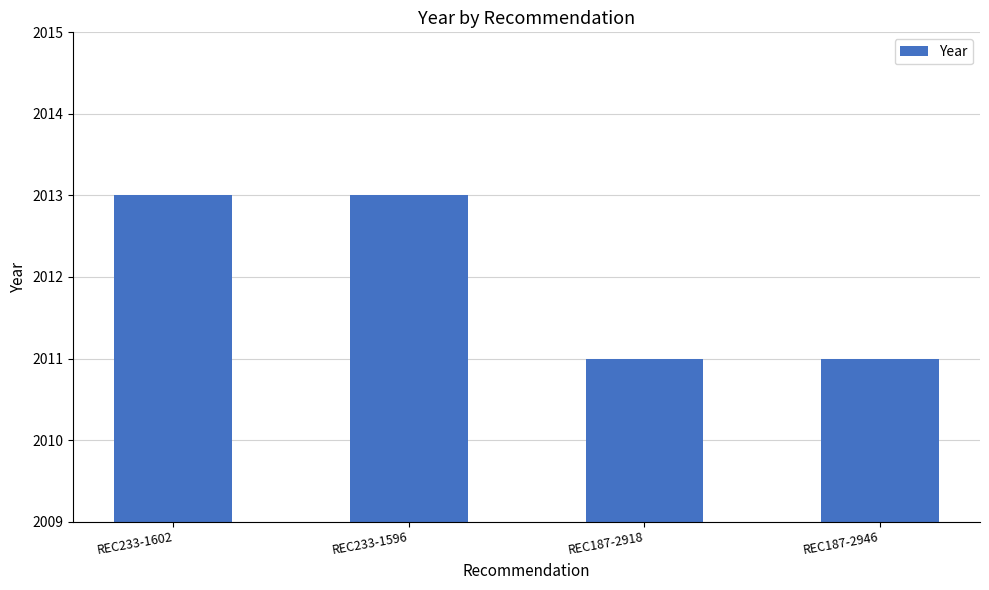

Reading left to right, extract all data points from this chart.

REC233-1602=2013	REC233-1596=2013	REC187-2918=2011	REC187-2946=2011